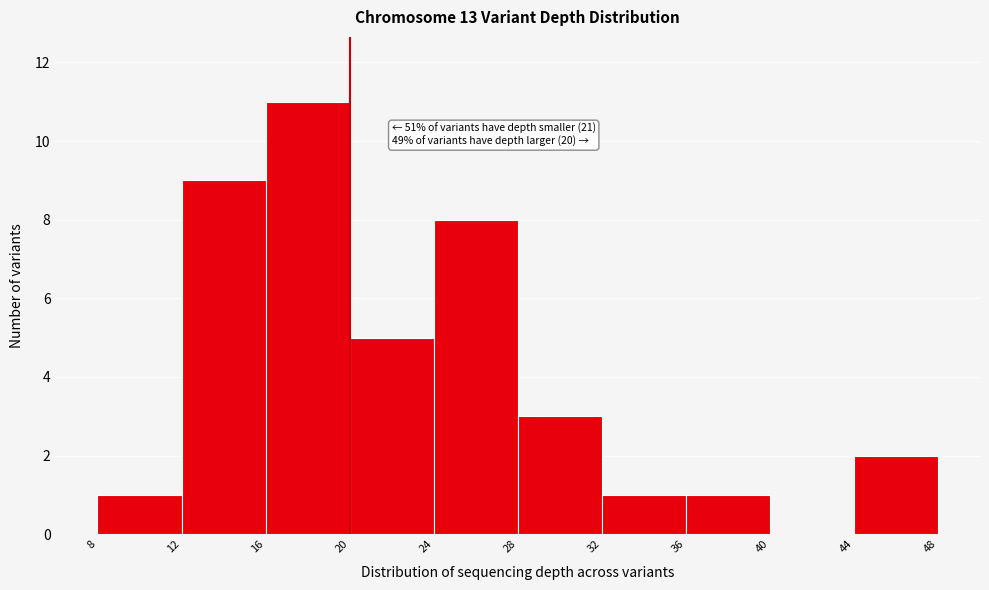

Over which range of the x-axis is the bar tallest?

16 to 20